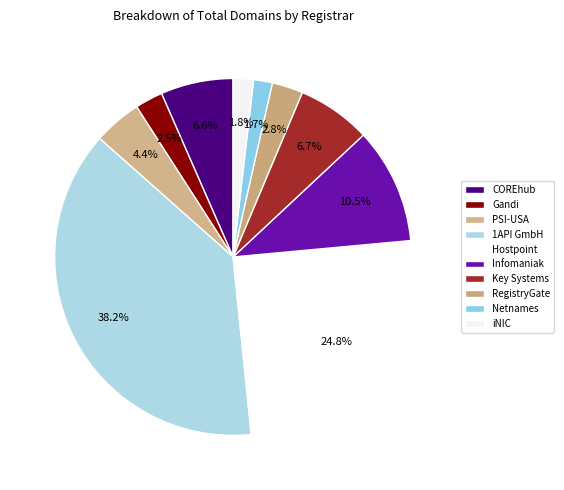

To the nearest percent, what is the combined percentage of Infomaniak and 1API GmbH?

49%